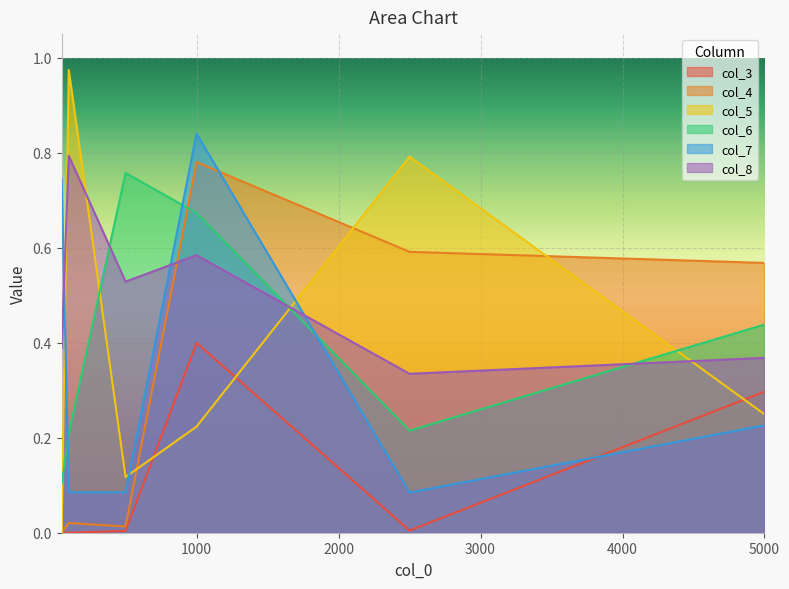

Which category has the lowest value across all series?

50